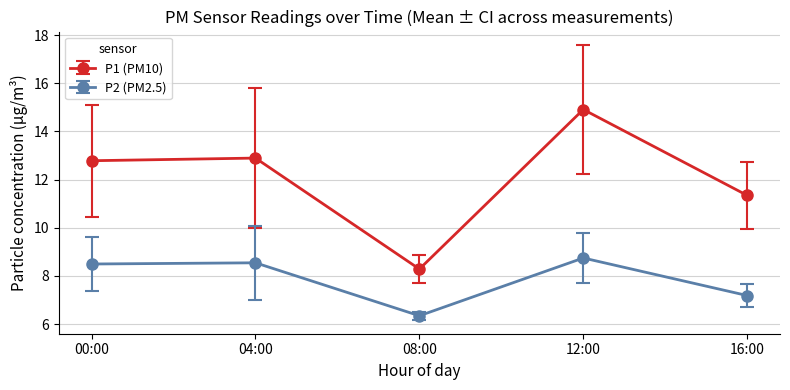

What are all the series names shown in the legend?

P1 (PM10), P2 (PM2.5)